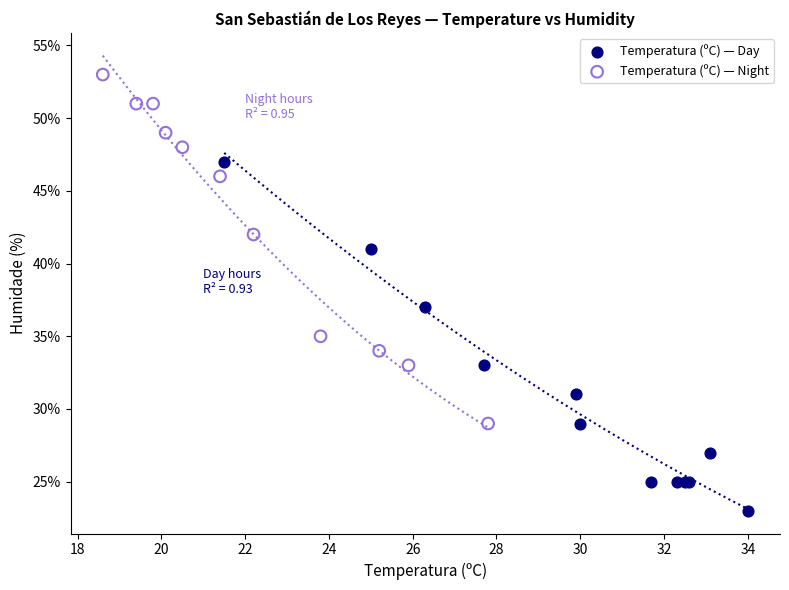

Which series reaches the maximum Y coordinate?

Temperatura (ºC) — Night